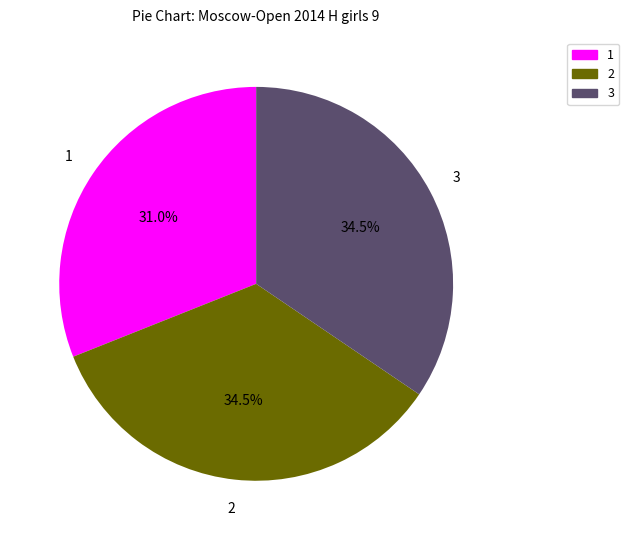

Count the number of slices in the pie.

3